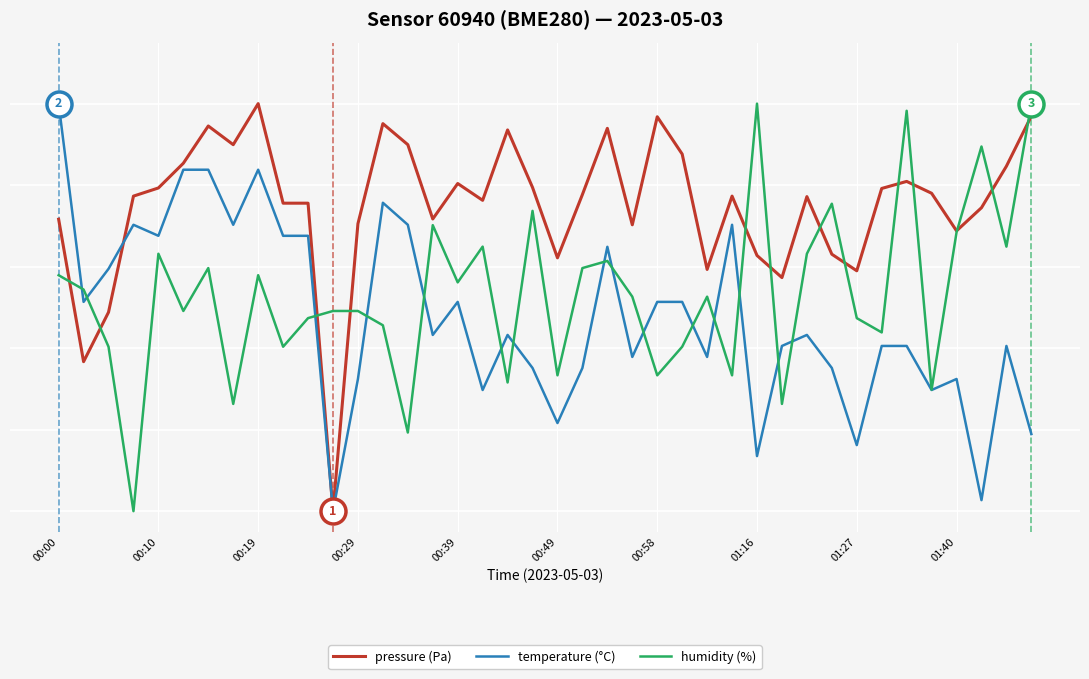

What is the value of the humidity (%) point at the 32nd from the left?

0.8